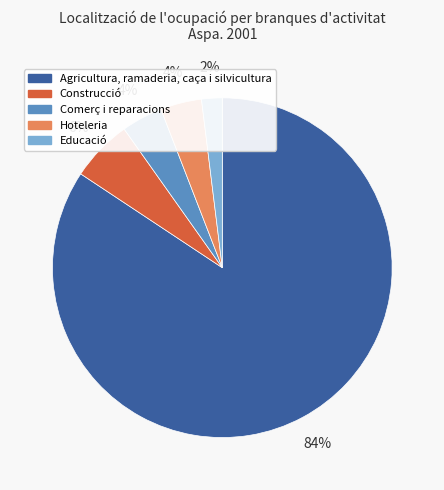

True or false: Comerç i reparacions accounts for 4% of the total.

True